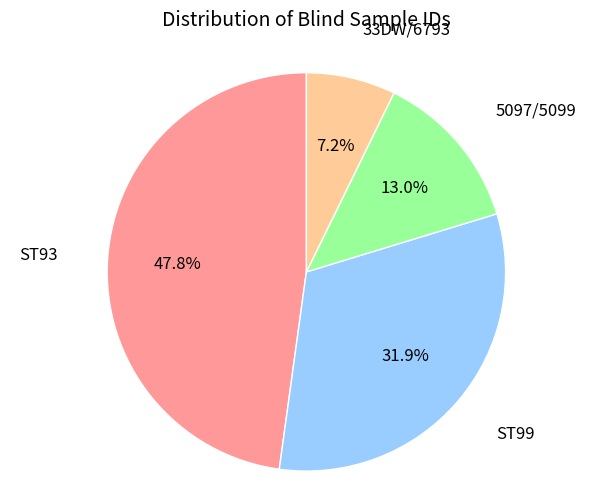

Is there a majority slice in this chart?

No